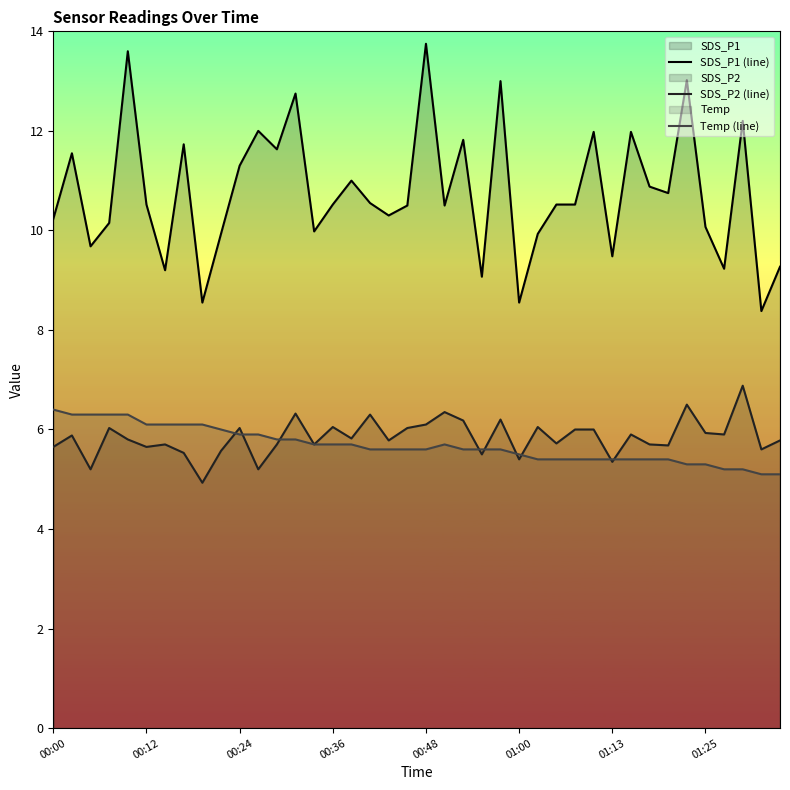

True or false: SDS_P1 (line) and Temp (line) intersect in this chart.

False